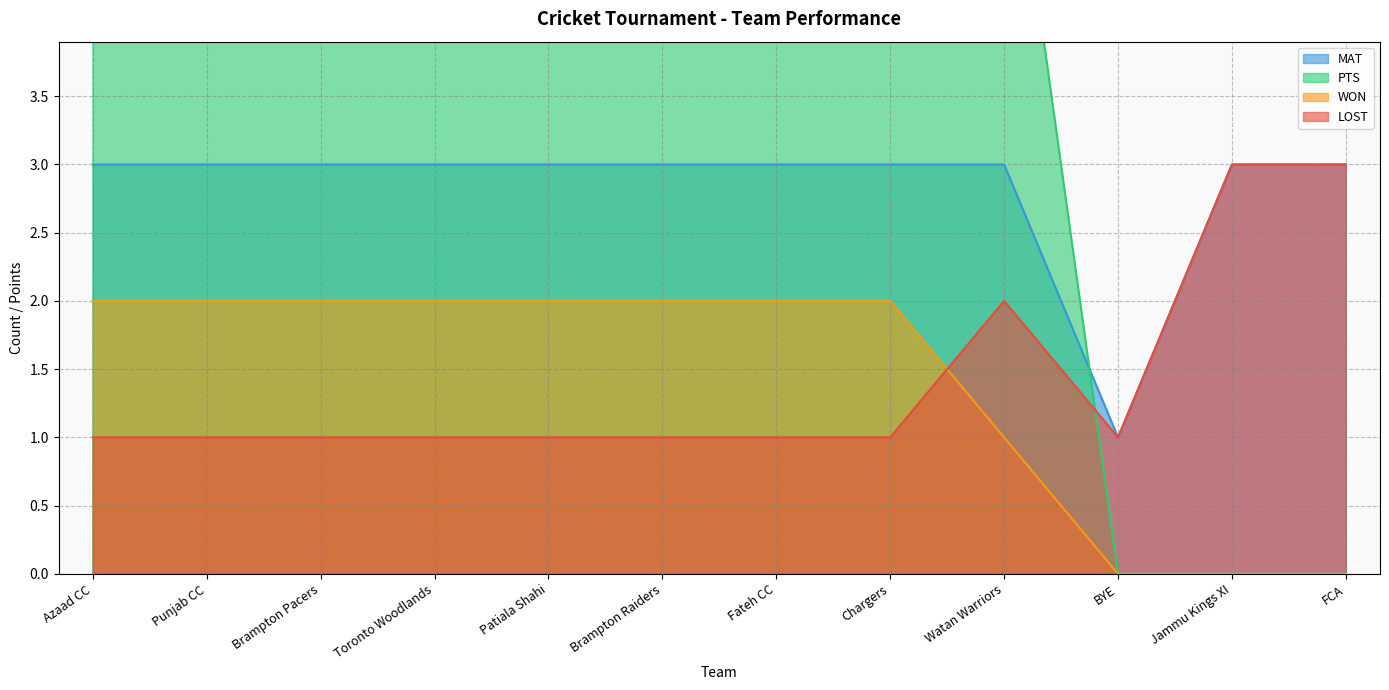

After their last crossing, which series has the higher values: PTS or LOST?

LOST